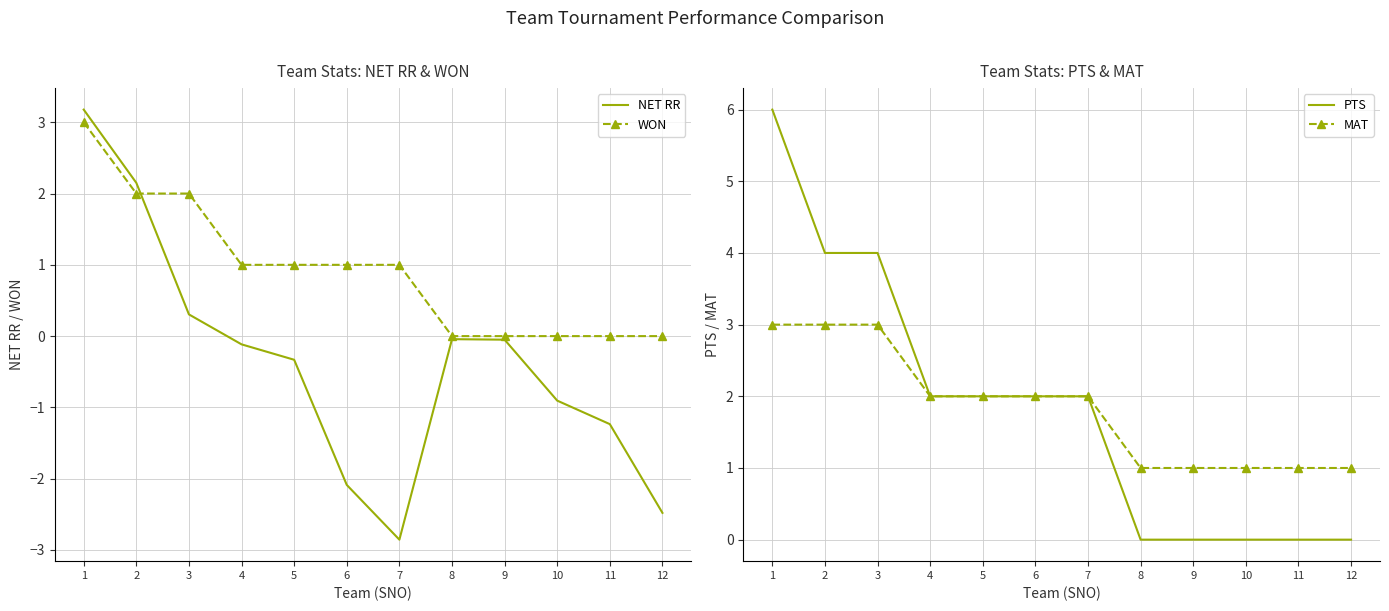

How many distinct data groups are displayed?

4